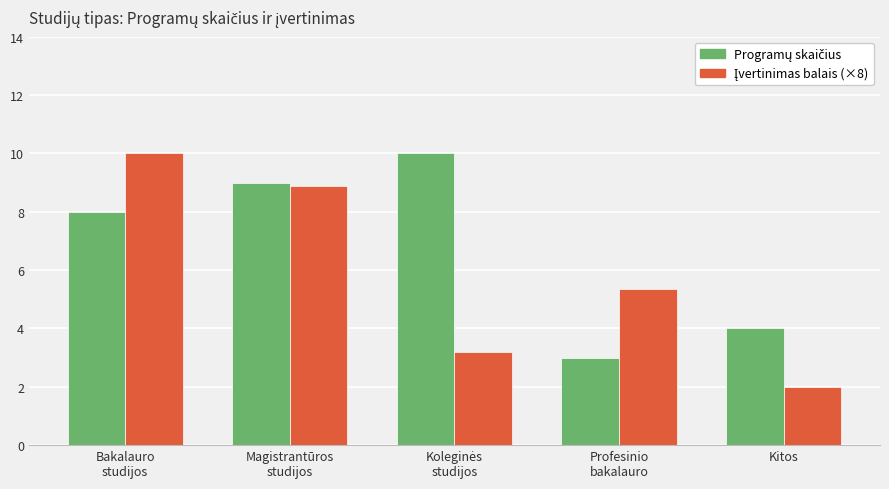

What is the greatest value displayed?

10.0